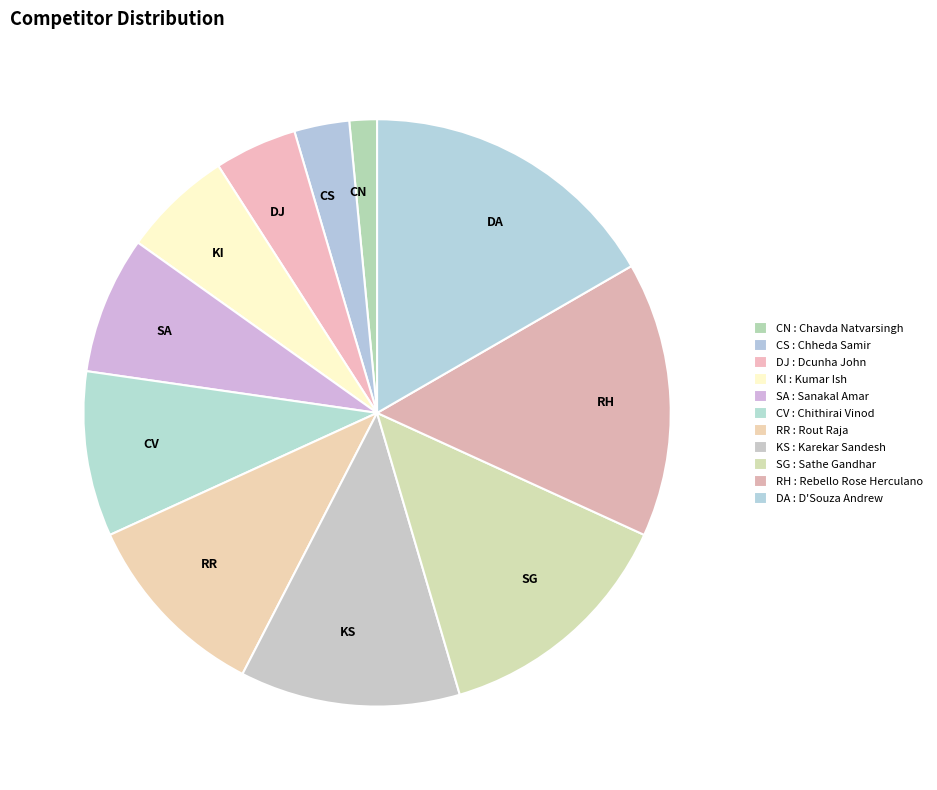

True or false: RR accounts for 1% of the total.

False